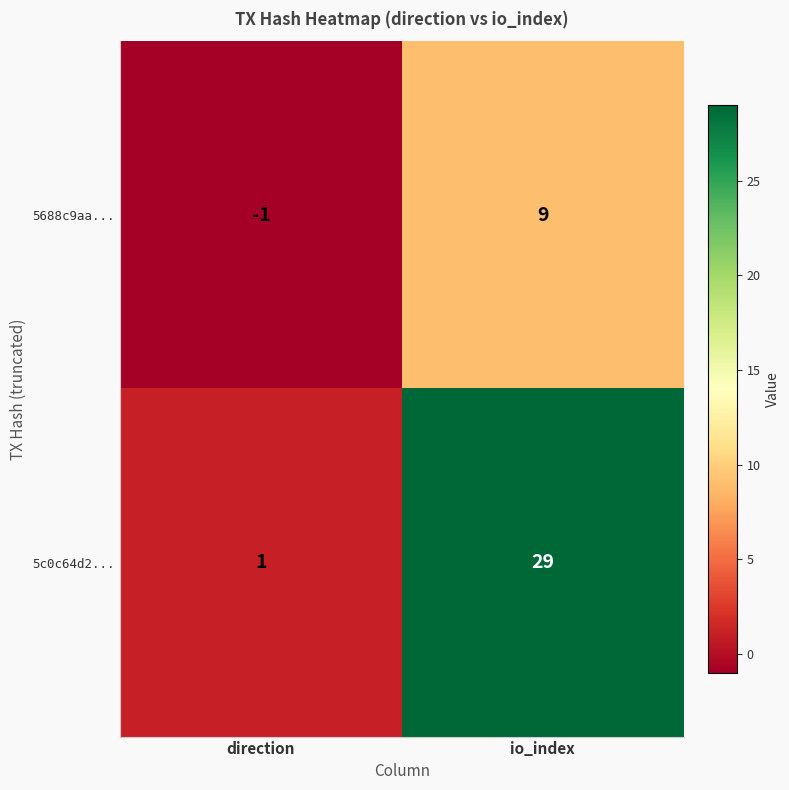

Which category has the lowest value in the 5c0c64d2... series?

direction